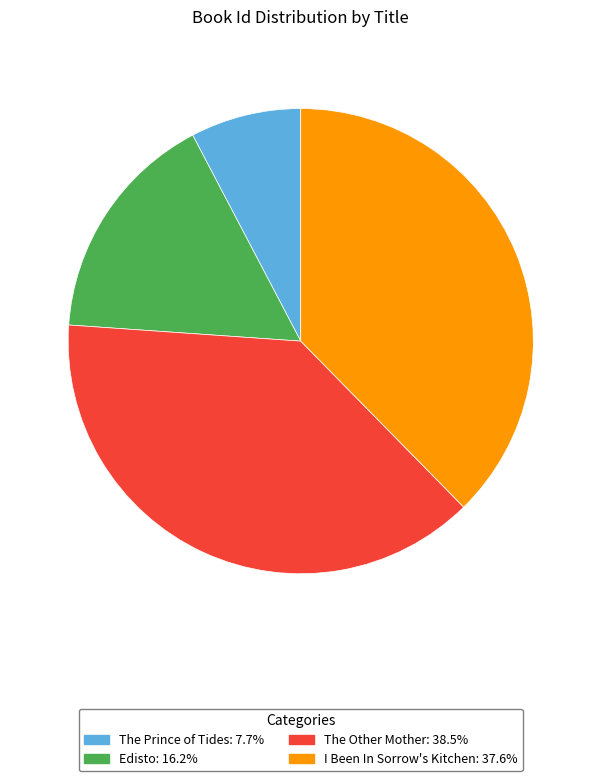

Is there a majority slice in this chart?

No